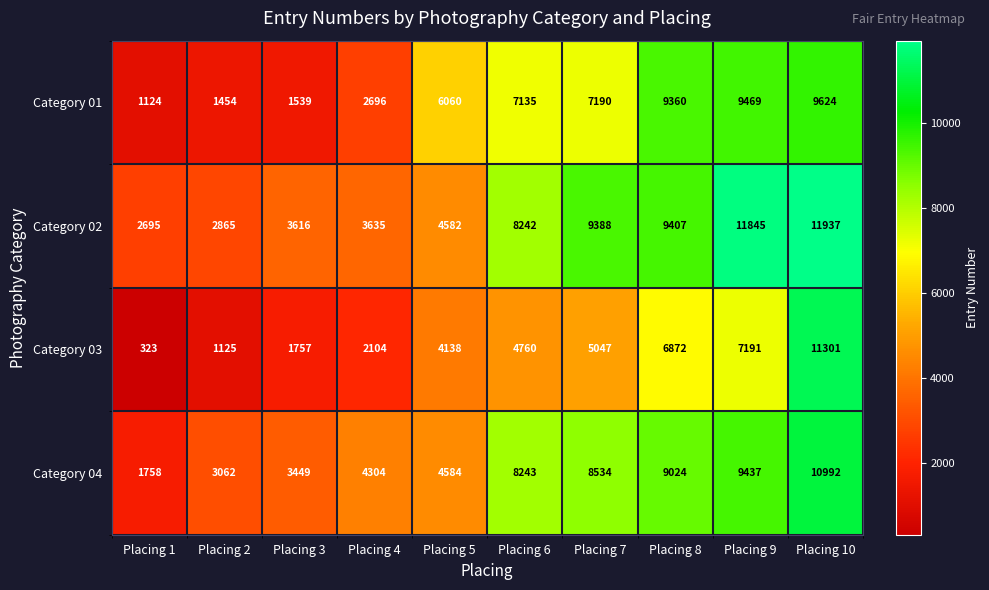

True or false: Category 02 has a value of 9407 at Placing 8.

True